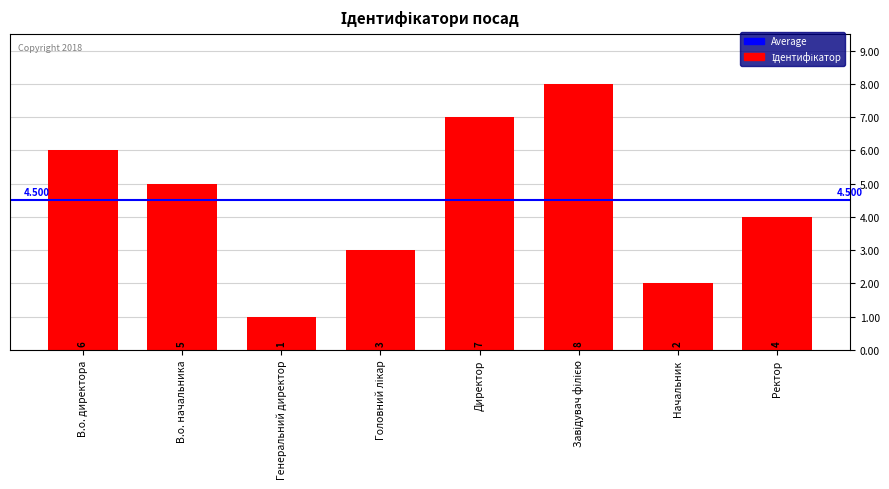

What position from the right is В.о. директора?

8